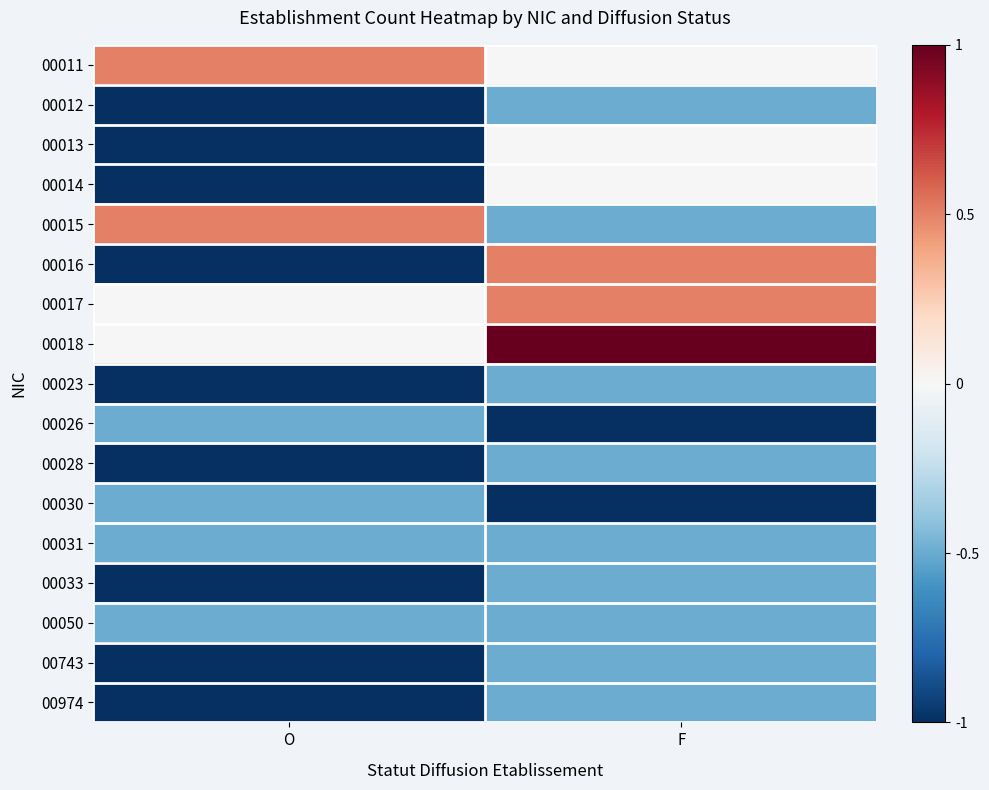

How many data points does each series have?

2